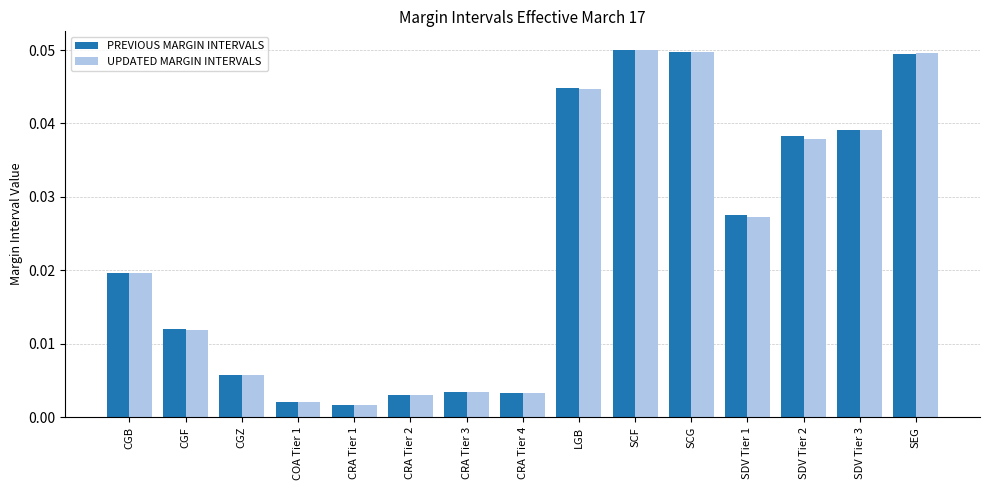

True or false: PREVIOUS MARGIN INTERVALS has a value of 0.1 at SEG.

False